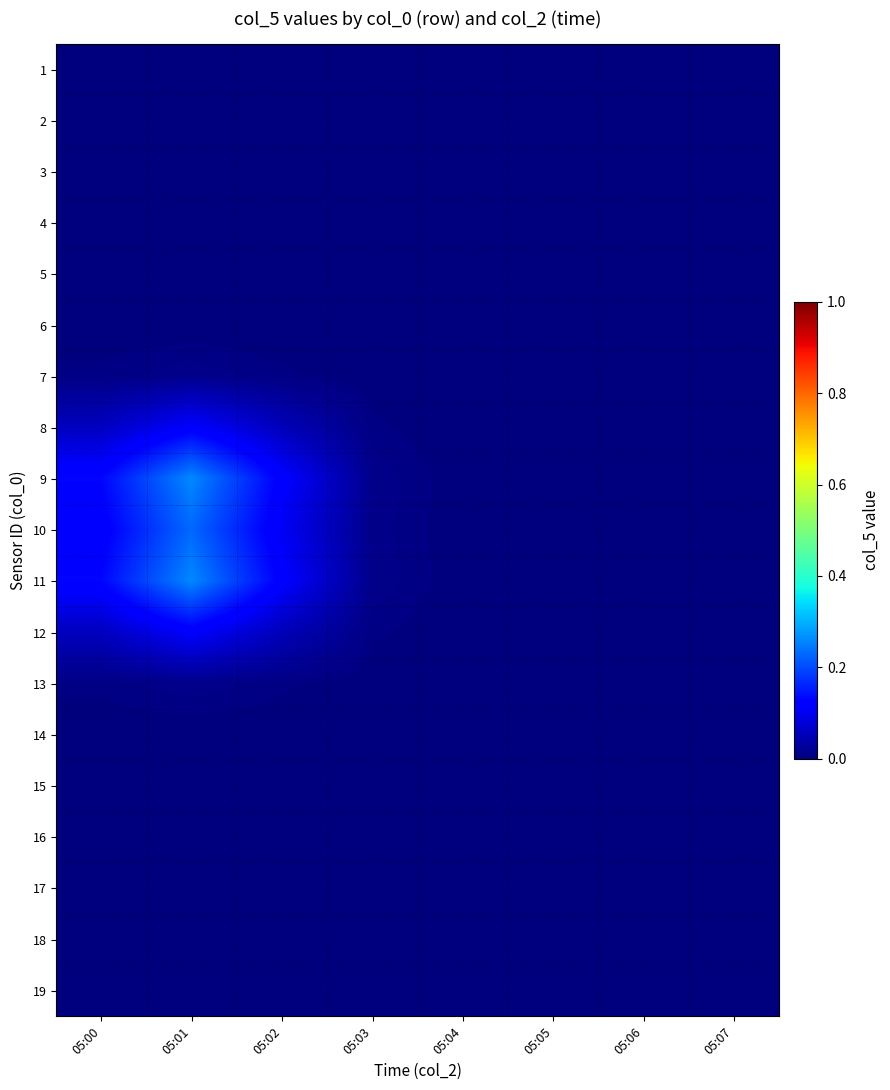

Which series has the largest range (max minus min)?

9